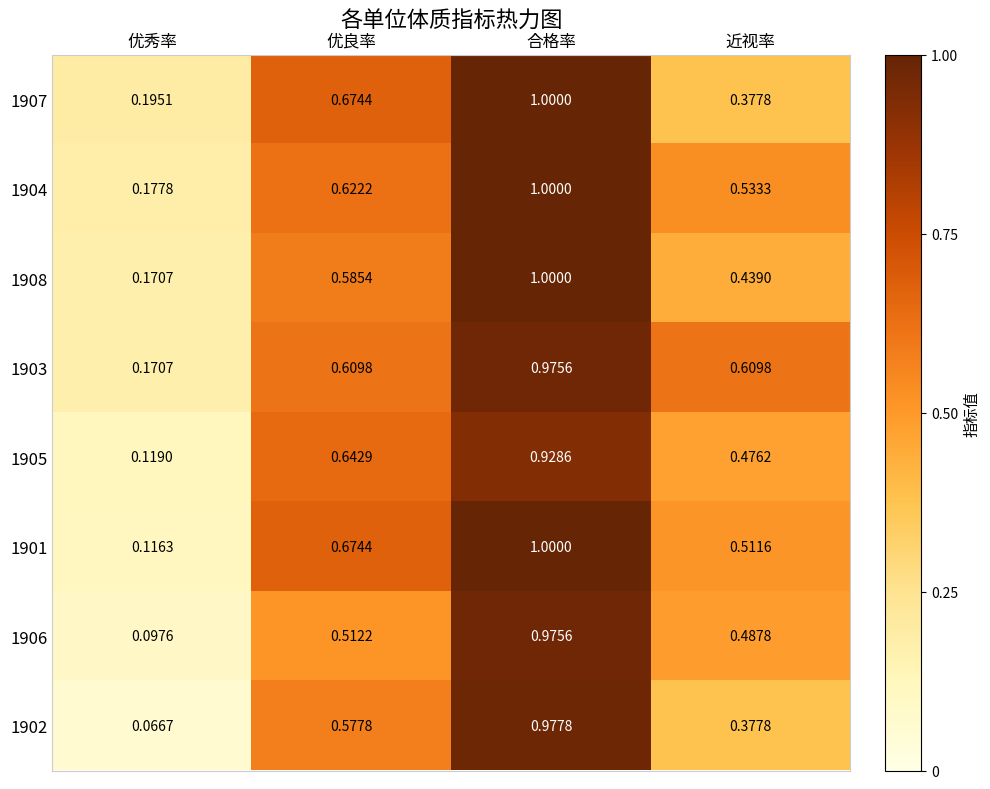

List the labels in order of 1906 value, largest first.

合格率, 优良率, 近视率, 优秀率